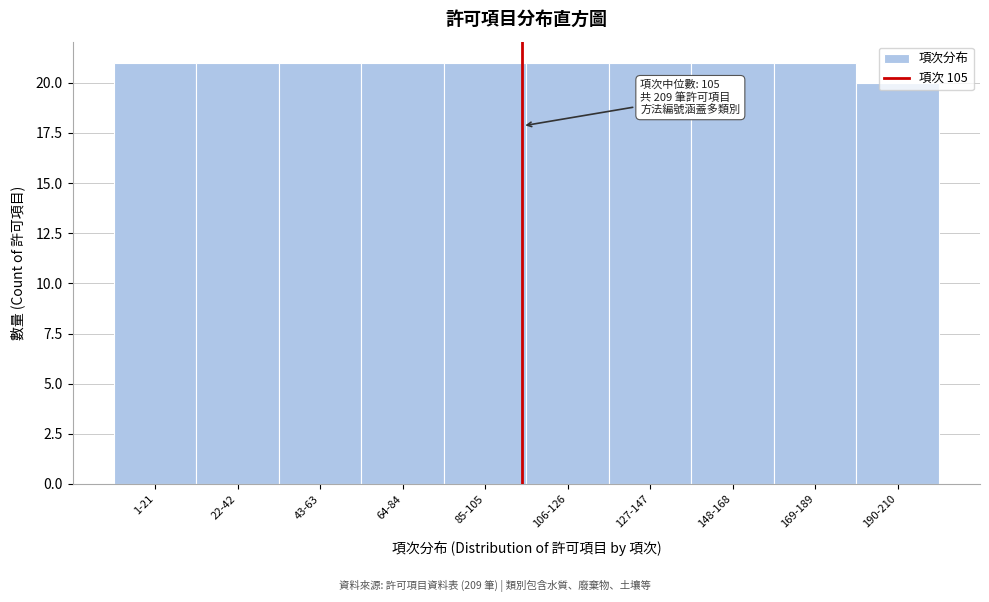

What is the greatest value displayed?

21